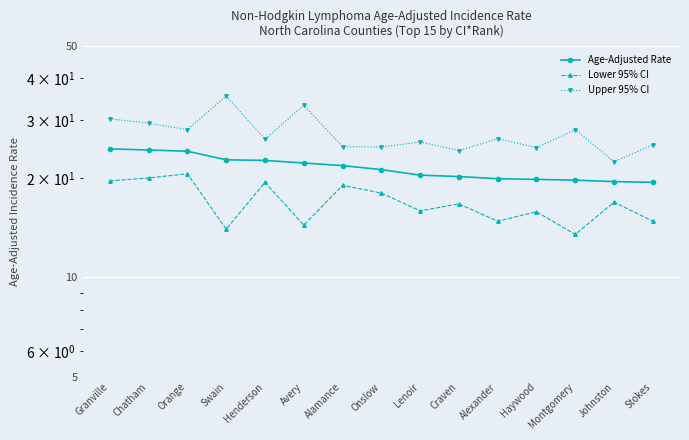

Where does the Upper 95% CI series first go above 26?

Granville